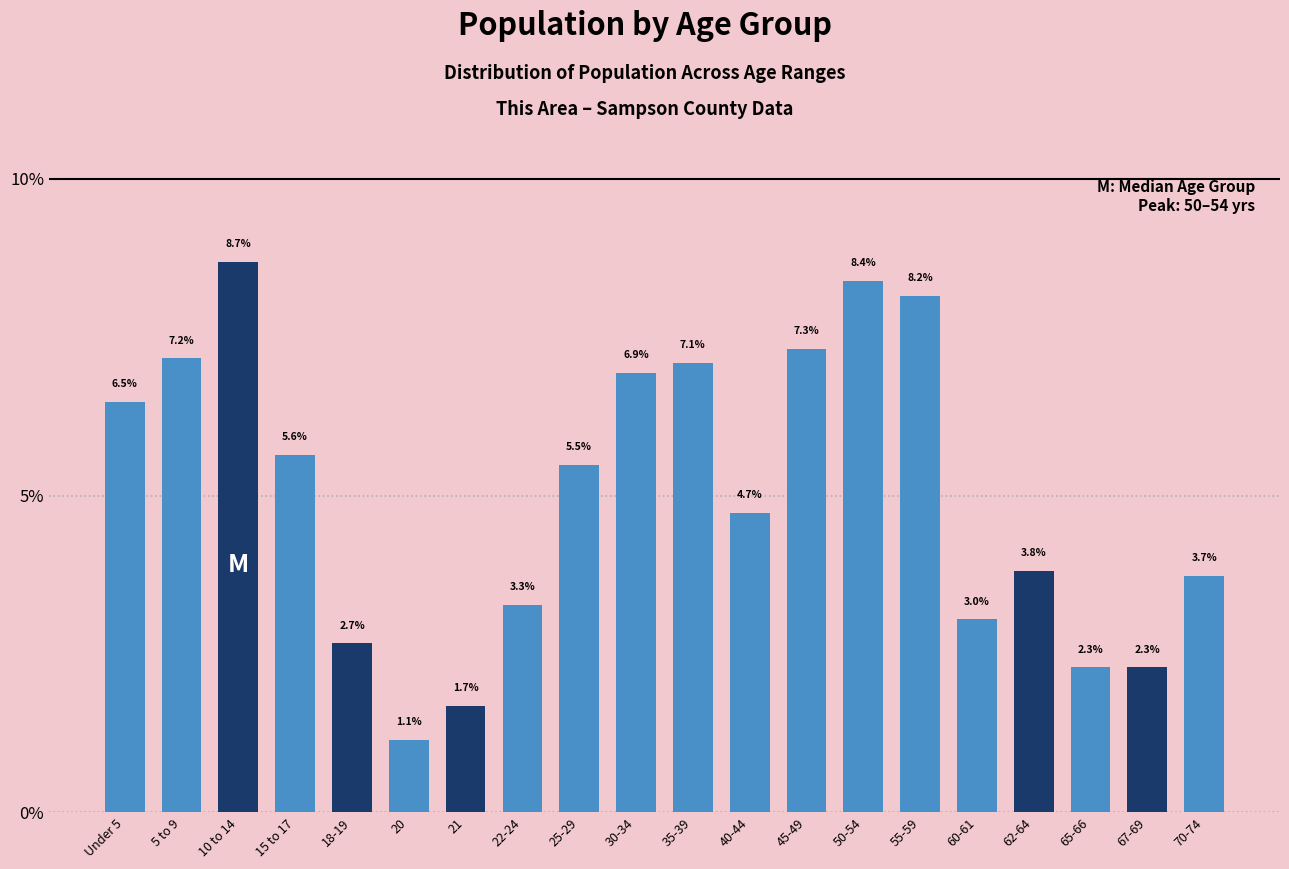

Reading left to right, what are all the values shown in this chart?

6.5	7.2	8.7	5.6	2.7	1.1	1.7	3.3	5.5	6.9	7.1	4.7	7.3	8.4	8.2	3.0	3.8	2.3	2.3	3.7